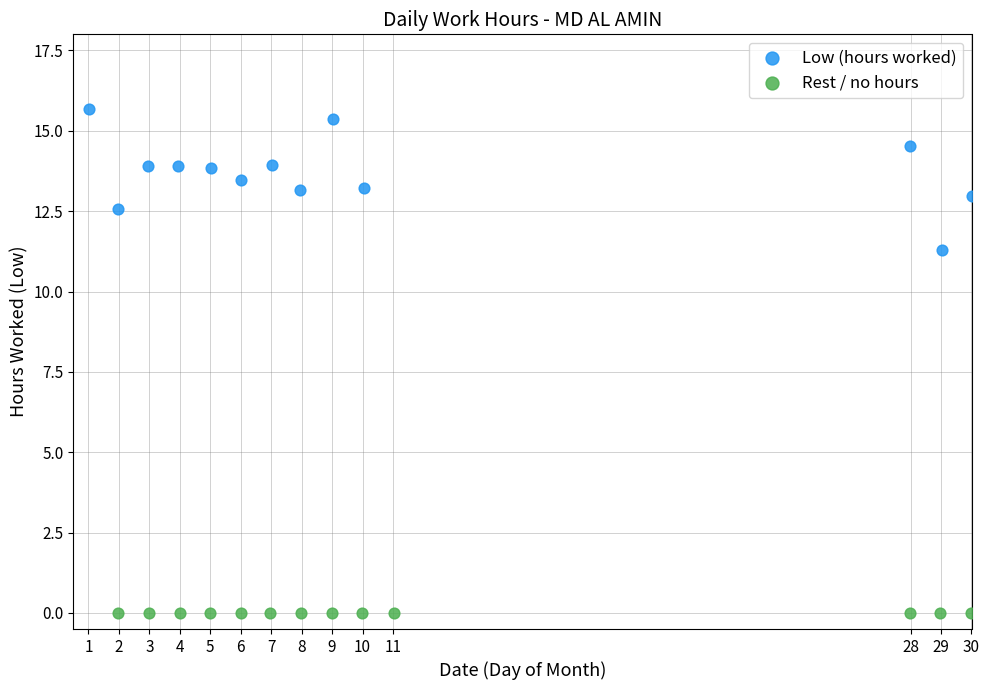

Which series contains the highest Y value?

Low (hours worked)